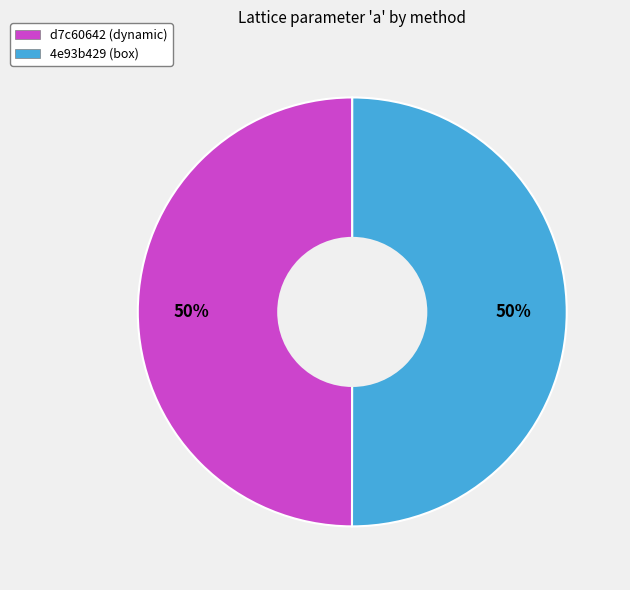

Is it true that d7c60642 (dynamic) is 36% of the pie?

False